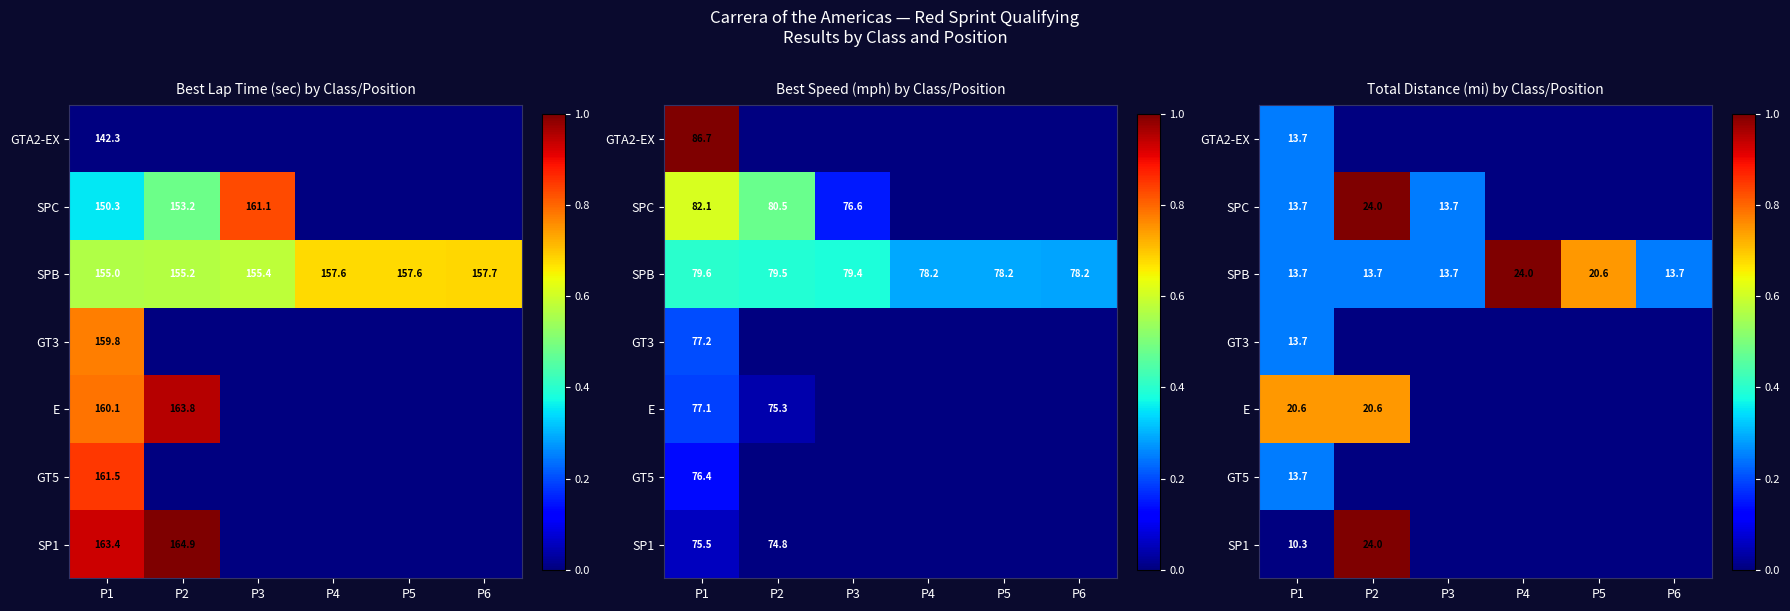

Is it true that GT3 equals 0.4 at P2?

False